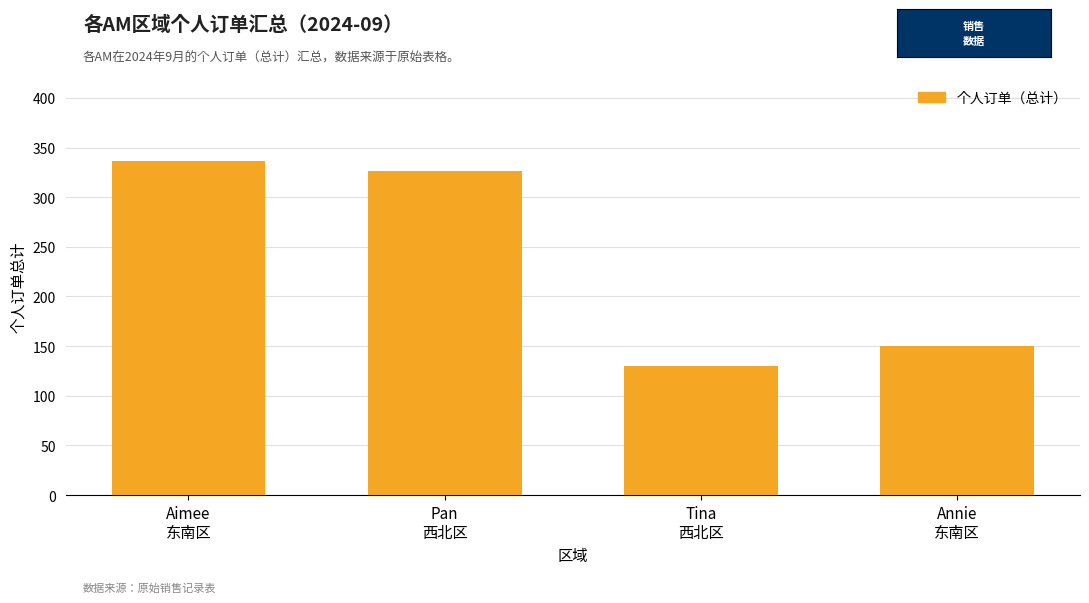

How many data points are less than 326?

2